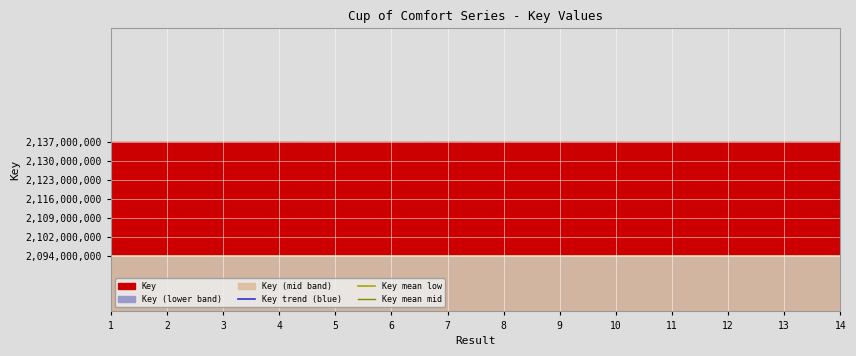

Read the Key mean low value at 2.

1603255064.2